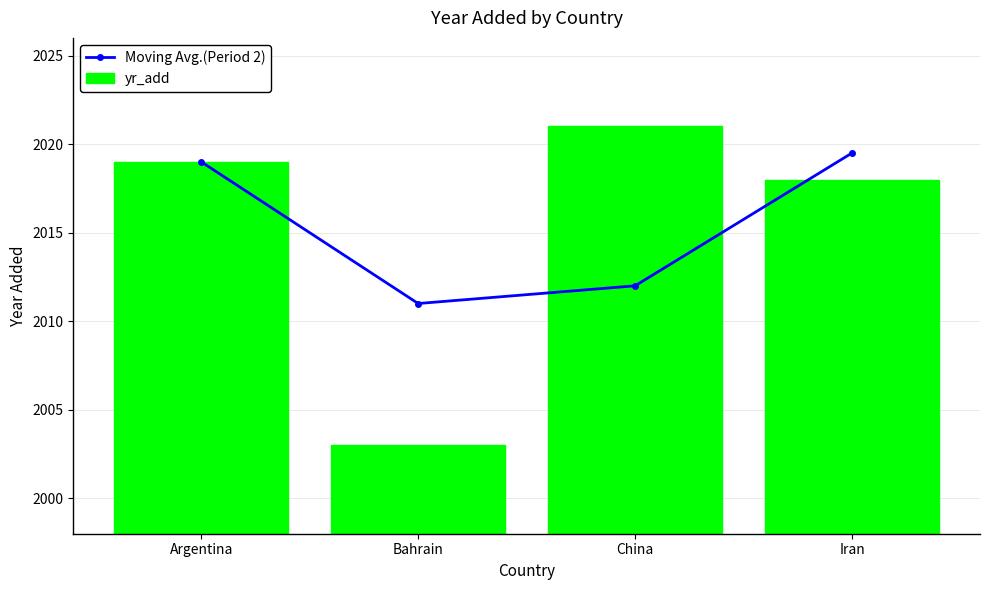

What is the difference between the second highest and second lowest values in the Moving Avg.(Period 2) series?

7.0